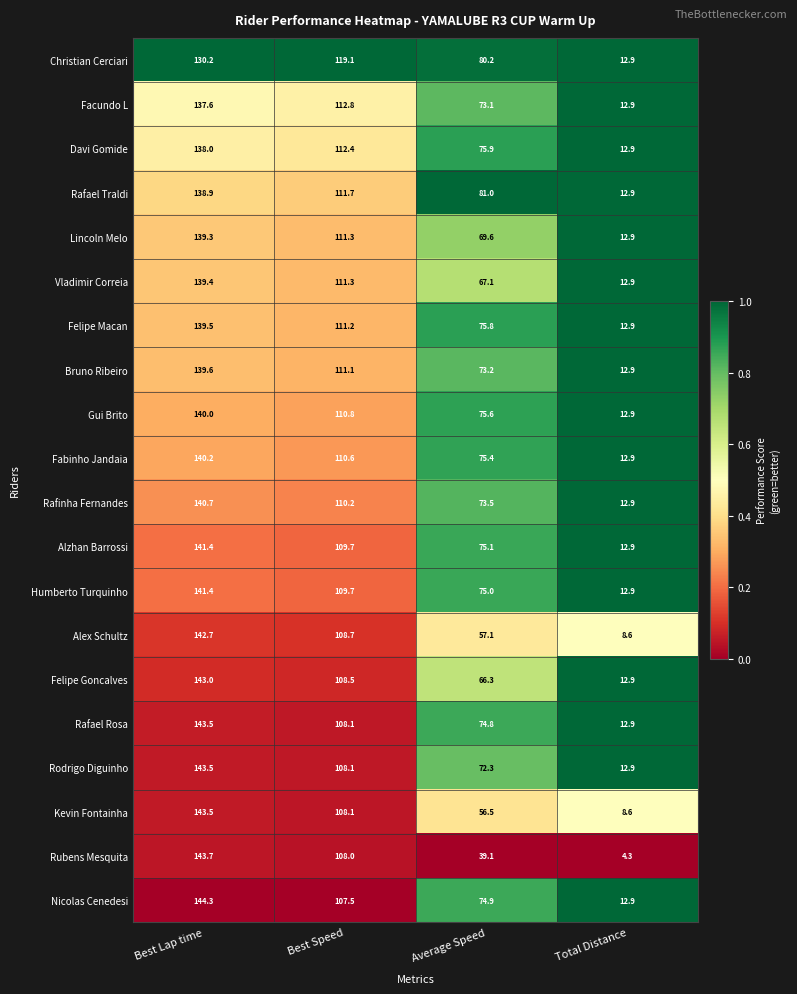

List the labels in order of Rodrigo Diguinho value, largest first.

Best Lap time, Best Speed, Average Speed, Total Distance